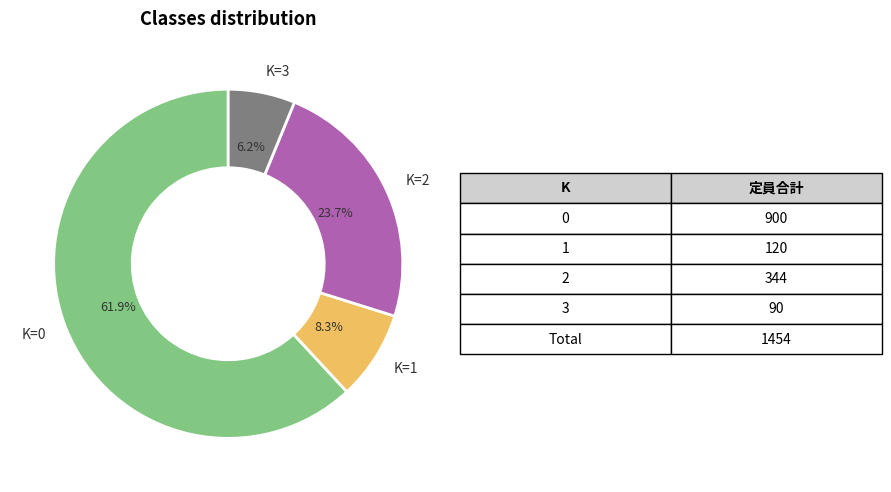

How many segments does this pie chart have?

4